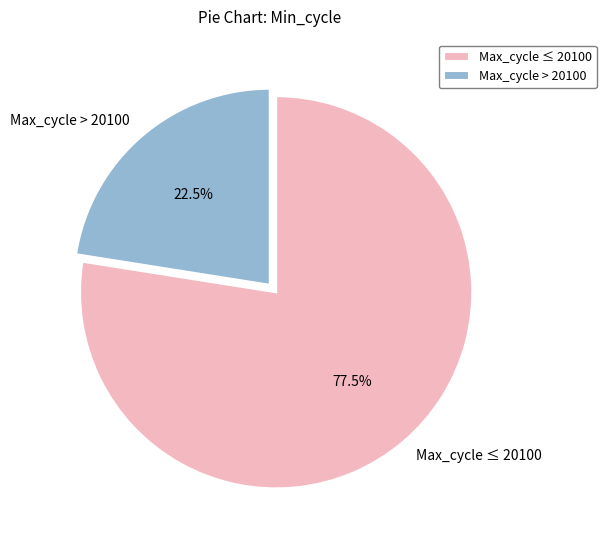

Which slice is the smallest?

Max_cycle > 20100